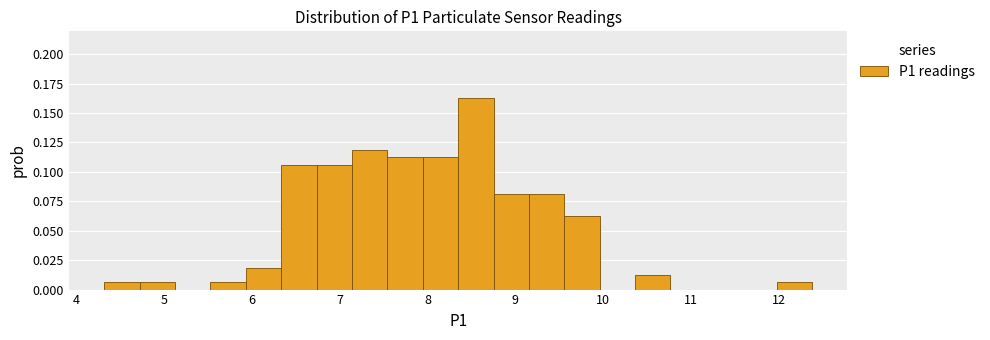

Reading left to right, list every bar in this chart as the range it spans on the x-axis followed by its height. Neither the bar edges nor the heights are printed on the chart, so give them approximately, as read against the axes.

4.3 to 4.7: 0.005
4.7 to 5.1: 0.005
5.1 to 5.5: 0
5.5 to 5.9: 0.005
5.9 to 6.3: 0.020
6.3 to 6.7: 0.105
6.7 to 7.1: 0.105
7.1 to 7.5: 0.120
7.5 to 7.9: 0.115
7.9 to 8.4: 0.115
8.4 to 8.8: 0.165
8.8 to 9.2: 0.080
9.2 to 9.6: 0.080
9.6 to 10.0: 0.065
10.0 to 10.4: 0
10.4 to 10.8: 0.015
10.8 to 11.2: 0
11.2 to 11.6: 0
11.6 to 12.0: 0
12.0 to 12.4: 0.005